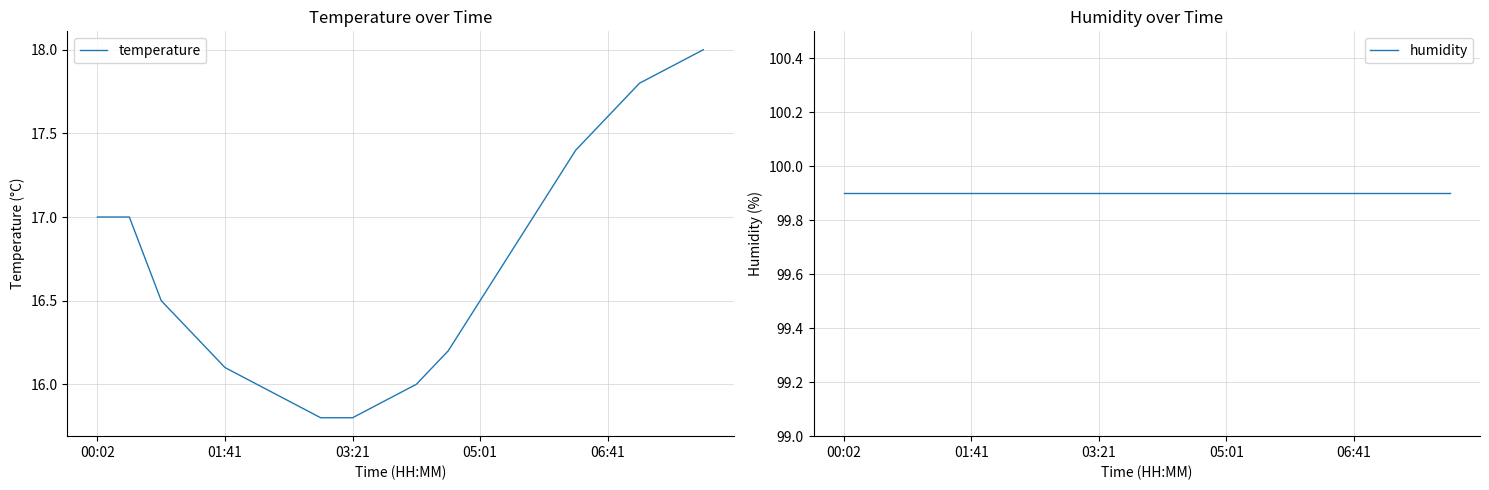

Which category has the highest value in the humidity series?

00:02